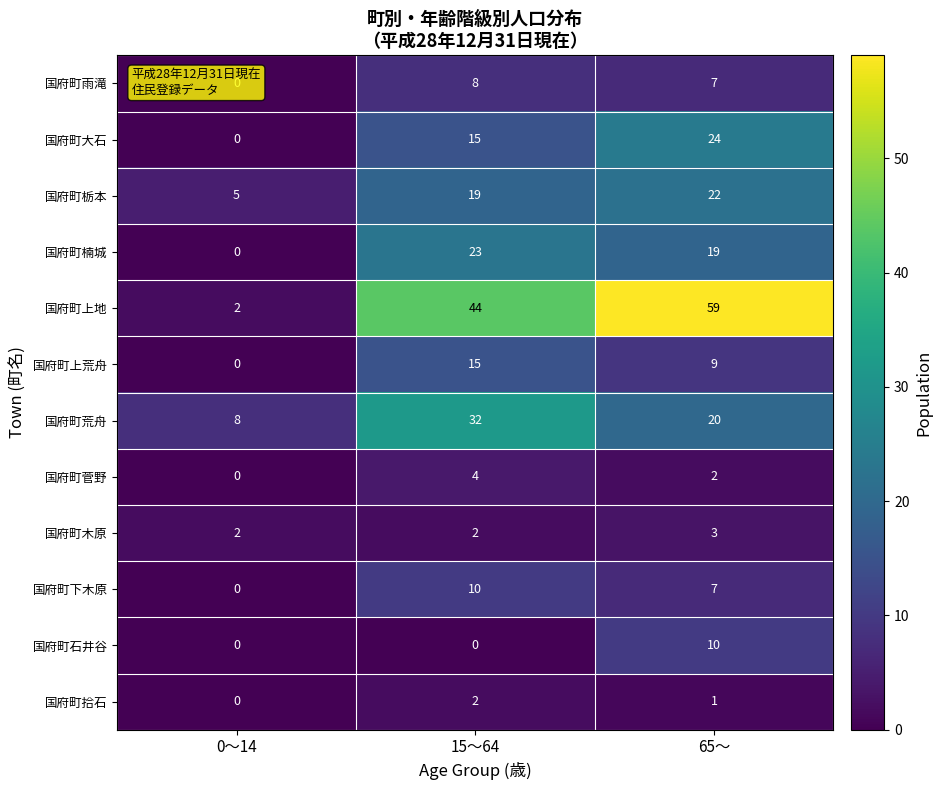

Where does the 国府町上荒舟 series first go above 9?

15～64